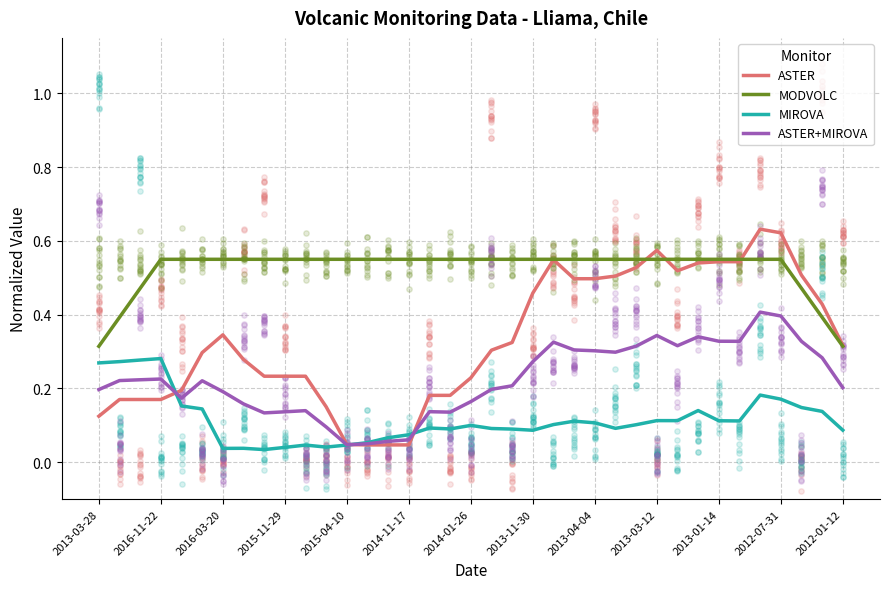

Which series has the widest spread of Y values?

ASTER